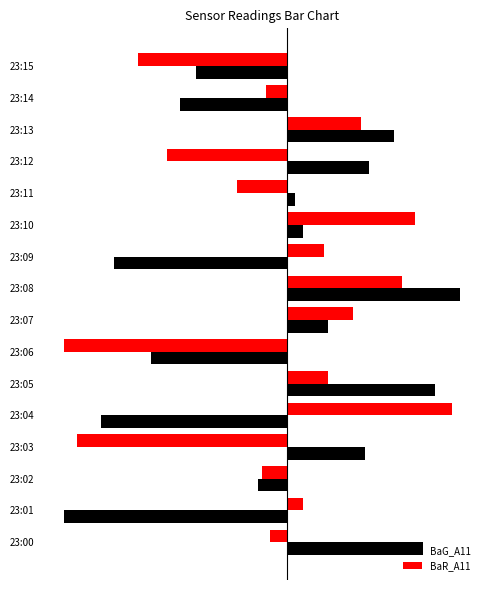

What are all the series names shown in the legend?

BaG_A11, BaR_A11